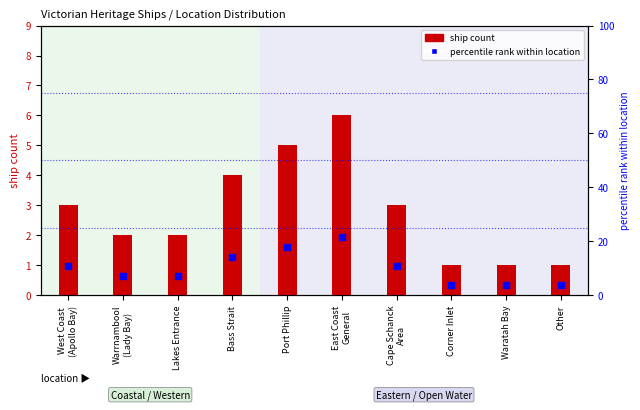

Which series has the widest spread of Y values?

percentile rank within location